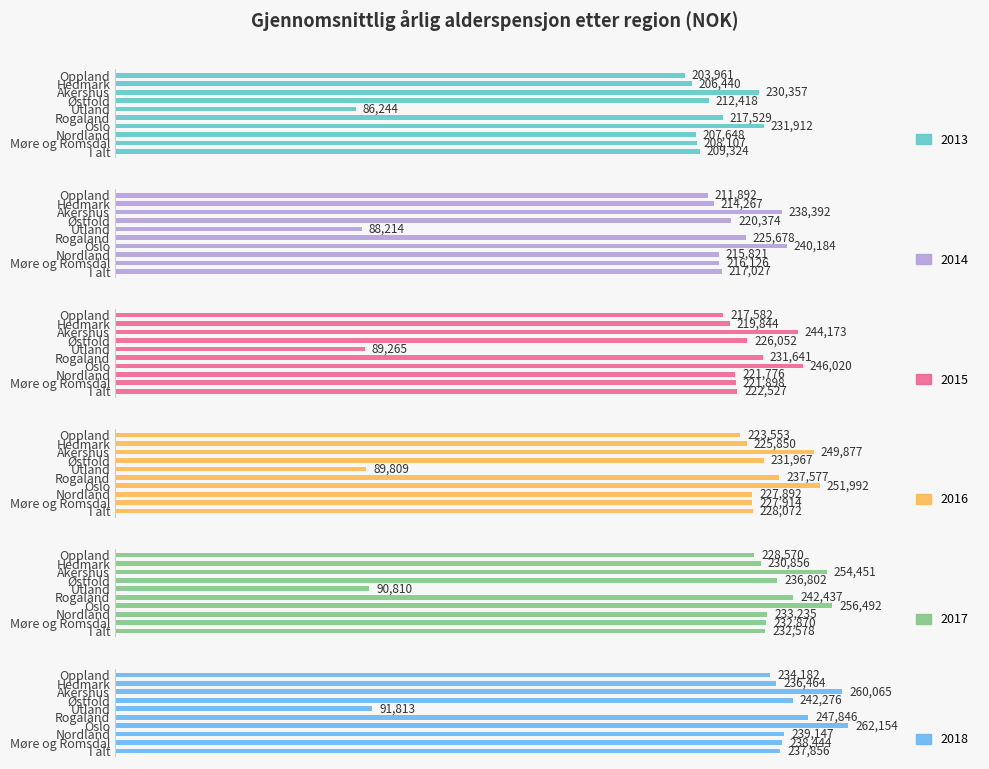

What is the total value across all series at Oslo?

1488754.0